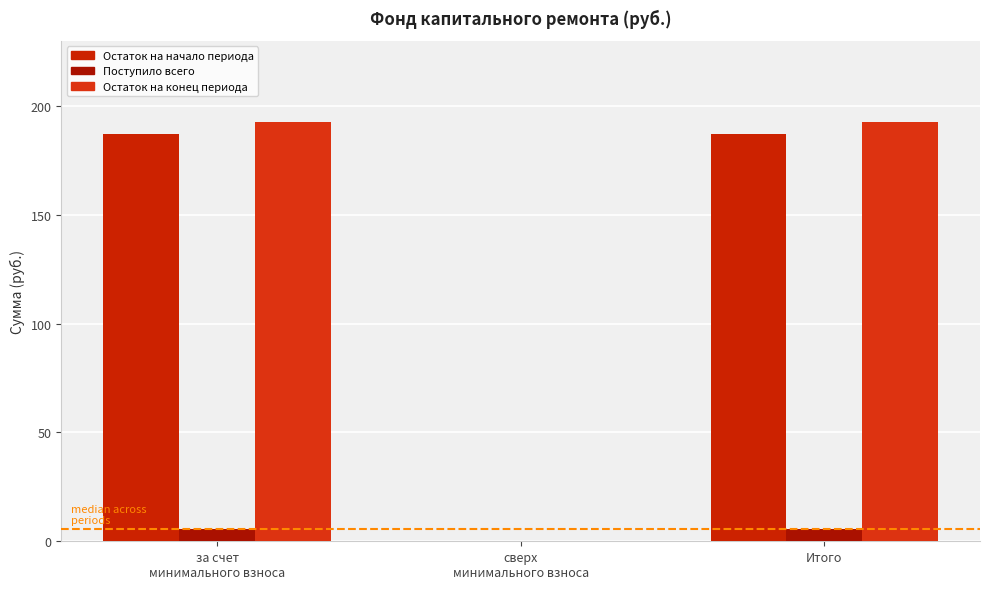

Which series has the largest range (max minus min)?

Остаток на конец периода